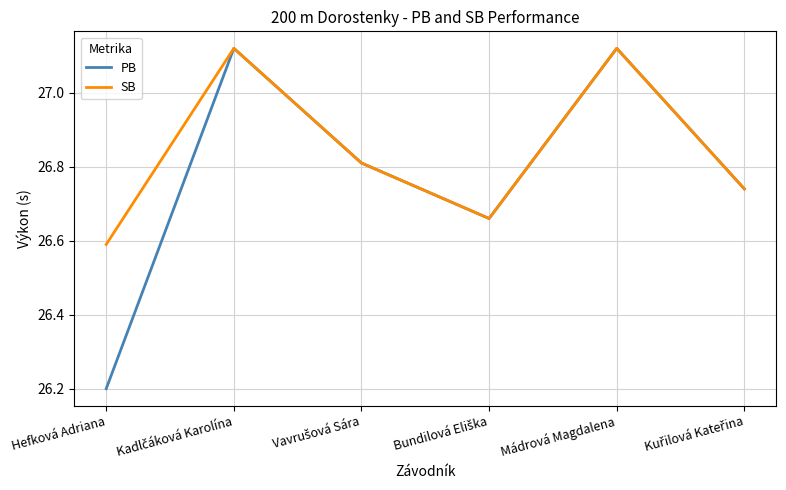

List the series in order of their overall mean, highest first.

SB, PB